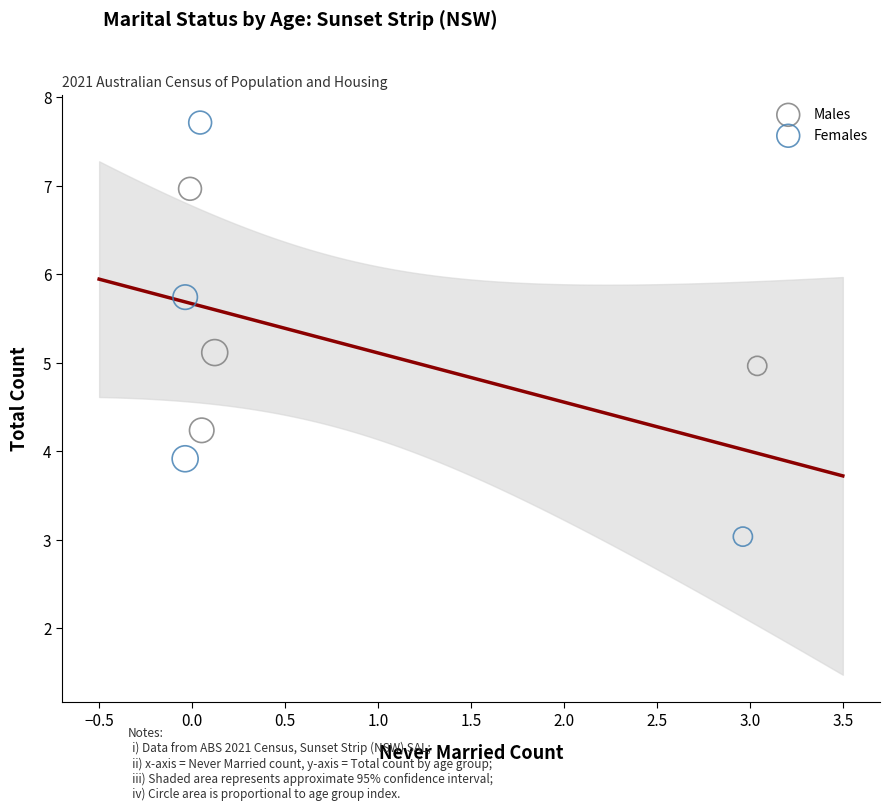

Which series has the widest spread of Y values?

Females